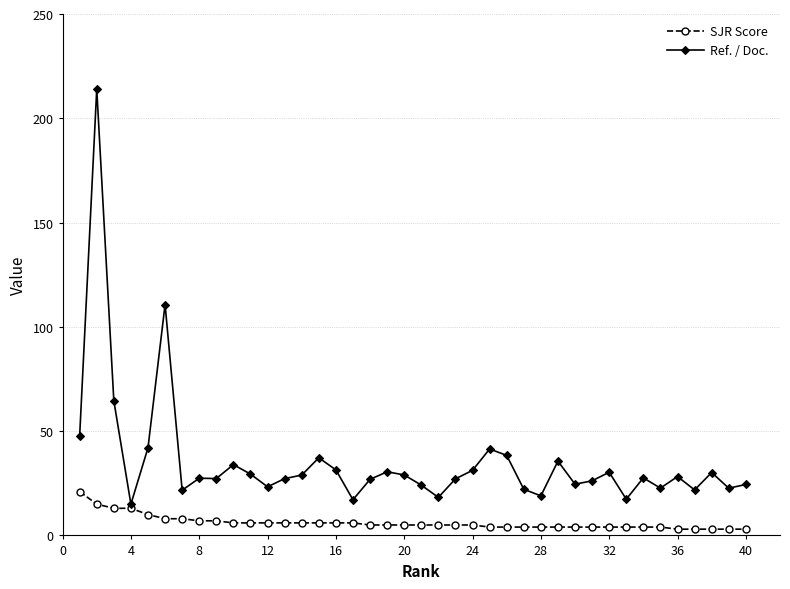

What is the greatest value displayed?

214.0